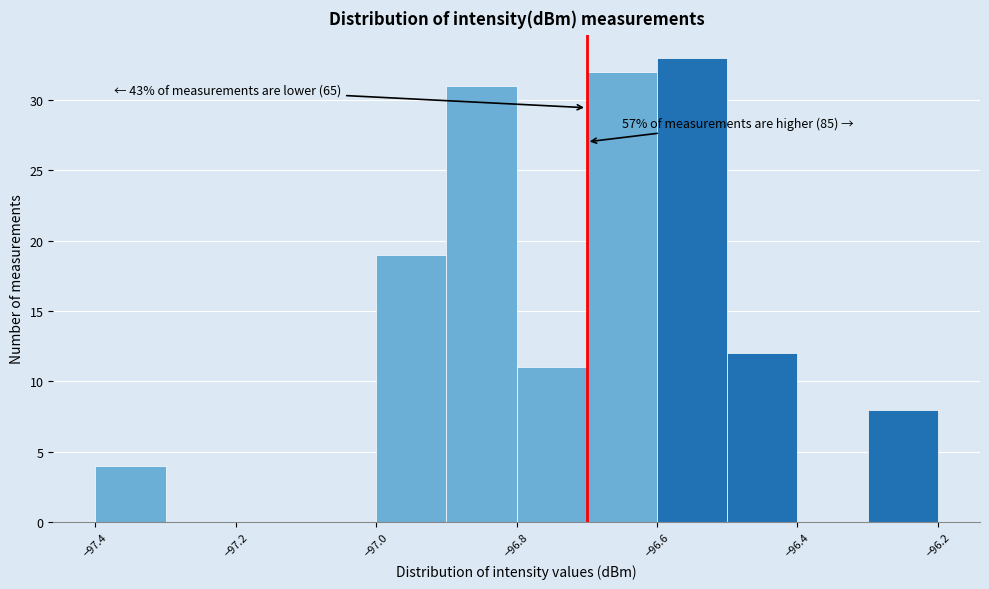

Over which range of the x-axis is the bar tallest?

-96.6 to -96.5